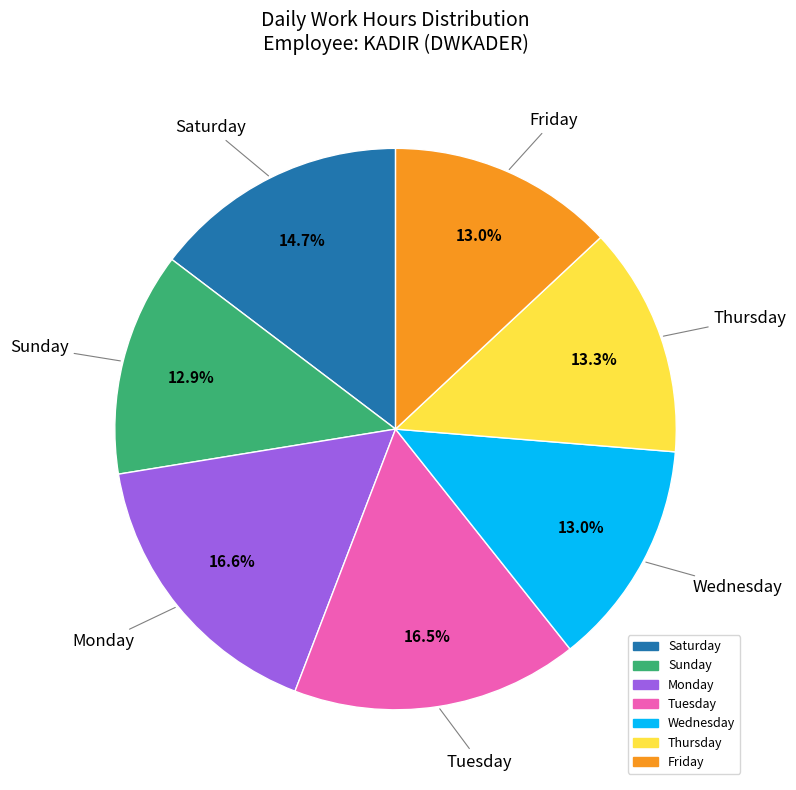

Does any single category account for the majority?

No